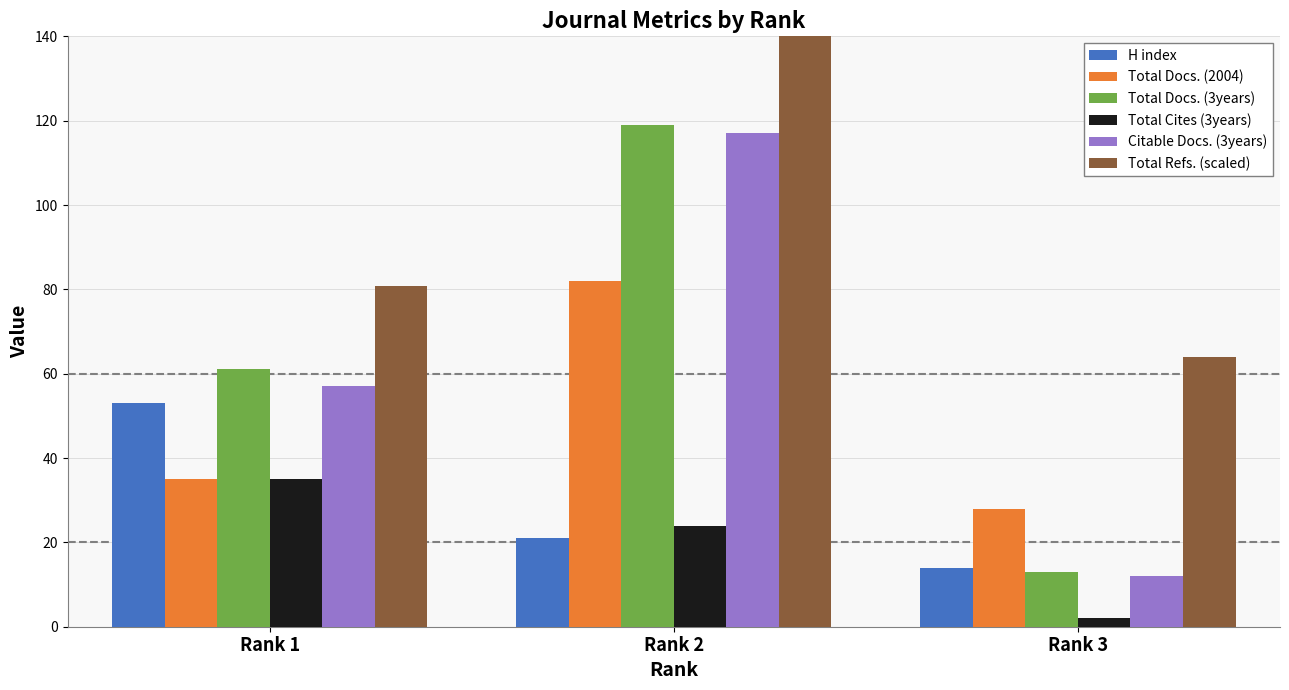

What is the sum of all Total Cites (3years) values?

61.0